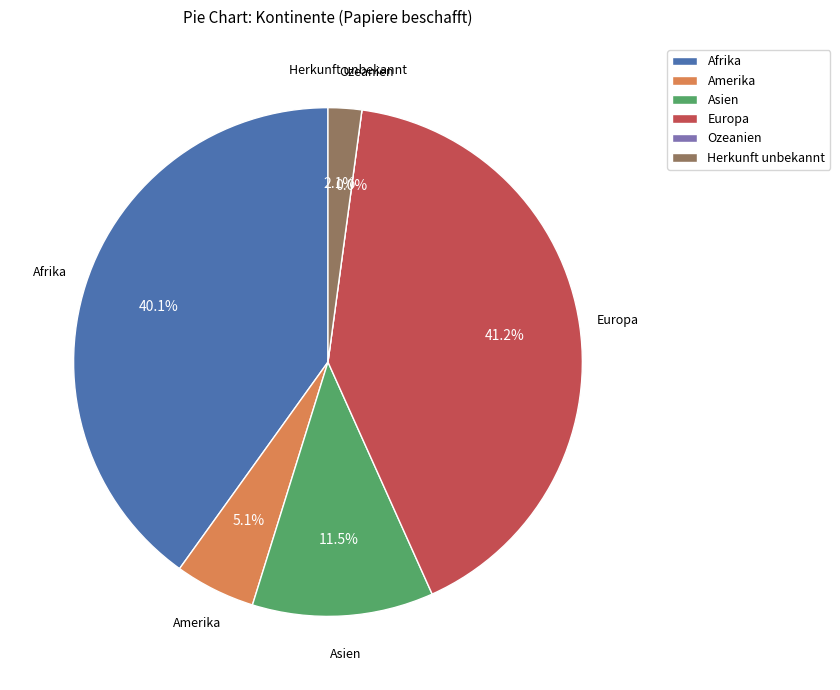

To the nearest percent, what portion does Herkunft unbekannt represent?

2%